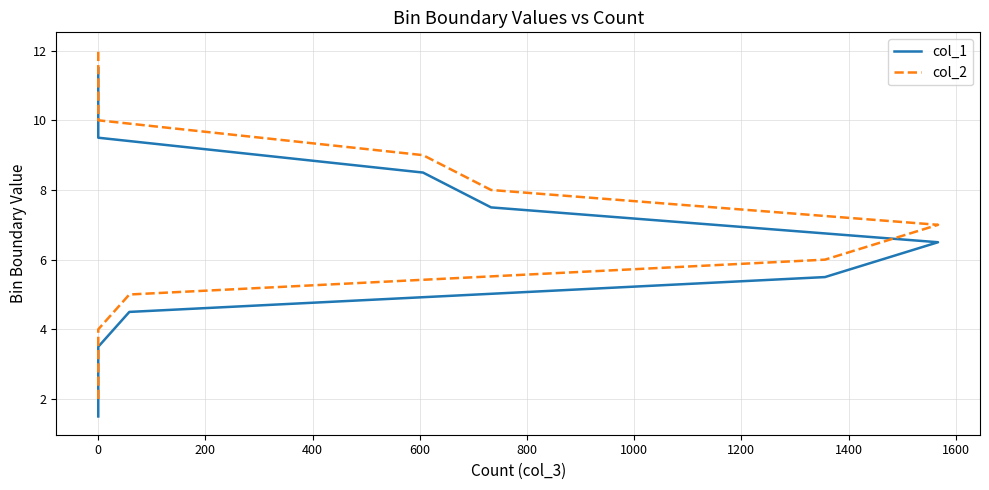

The col_1 series shows 2.5 at 0. True or false?

False